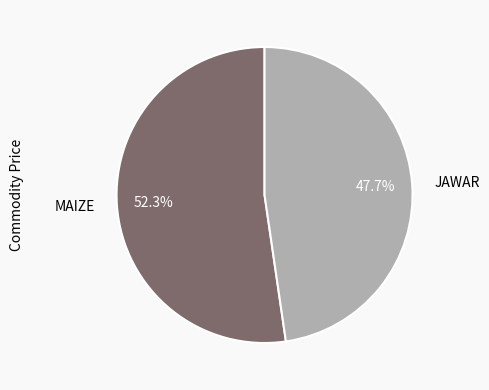

To the nearest percent, what portion does JAWAR represent?

48%